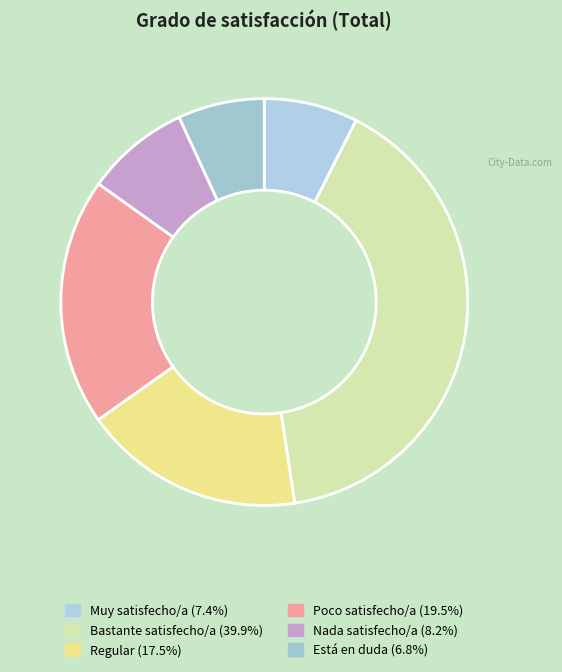

To the nearest percent, what is the combined percentage of Bastante satisfecho/a and Nada satisfecho/a?

48%